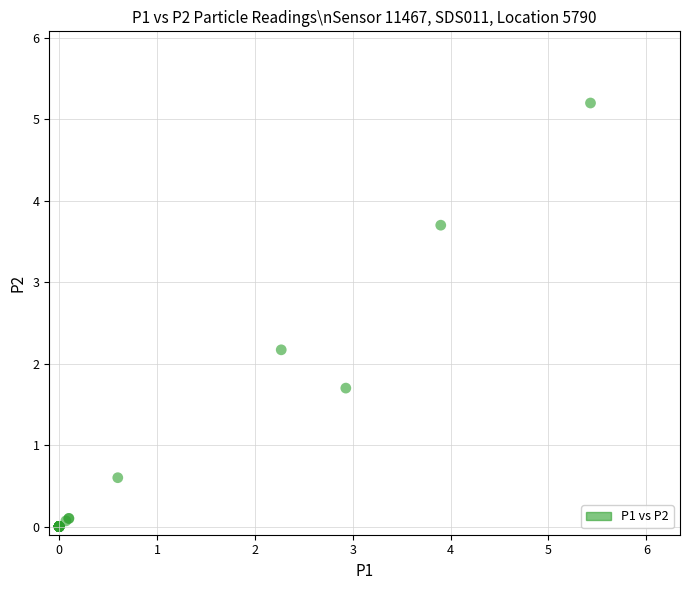

What Y value in the scatter plot is closest to 2?

2.2